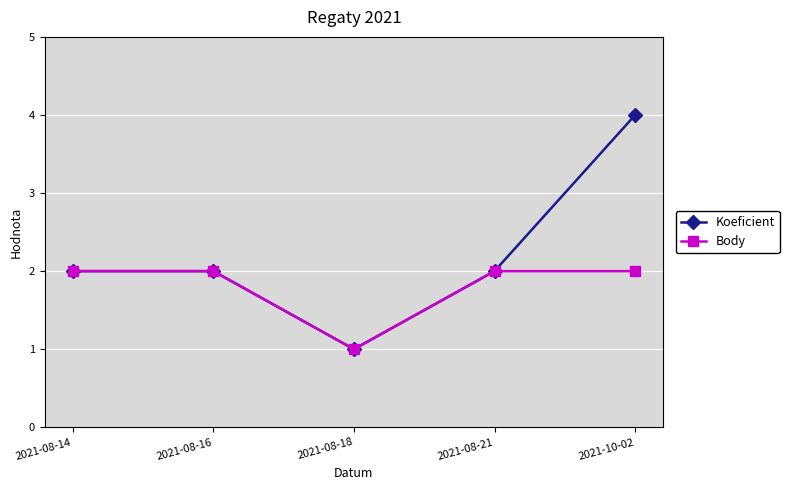

Between 2021-08-21 and 2021-10-02, which series saw the biggest shift?

Koeficient